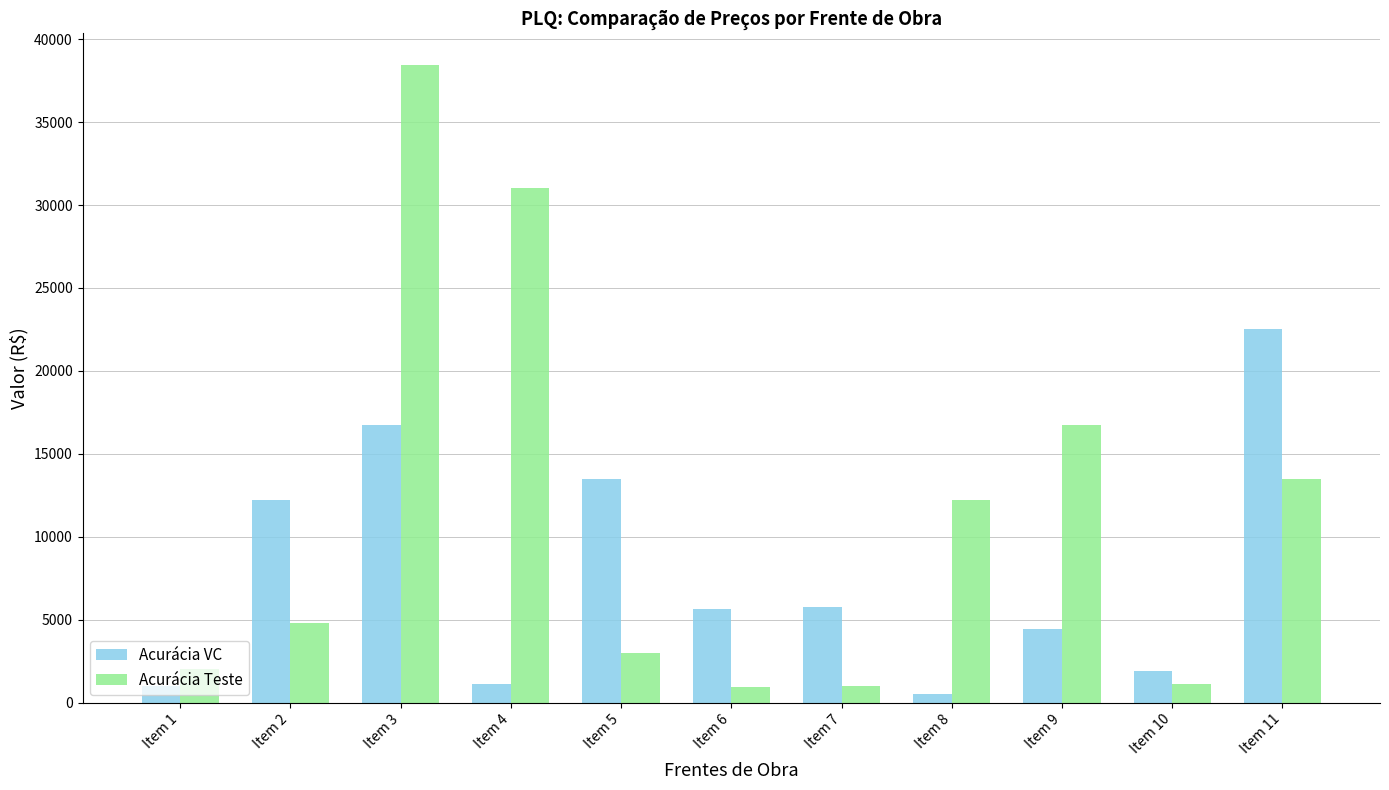

What is the greatest value displayed?

38433.7